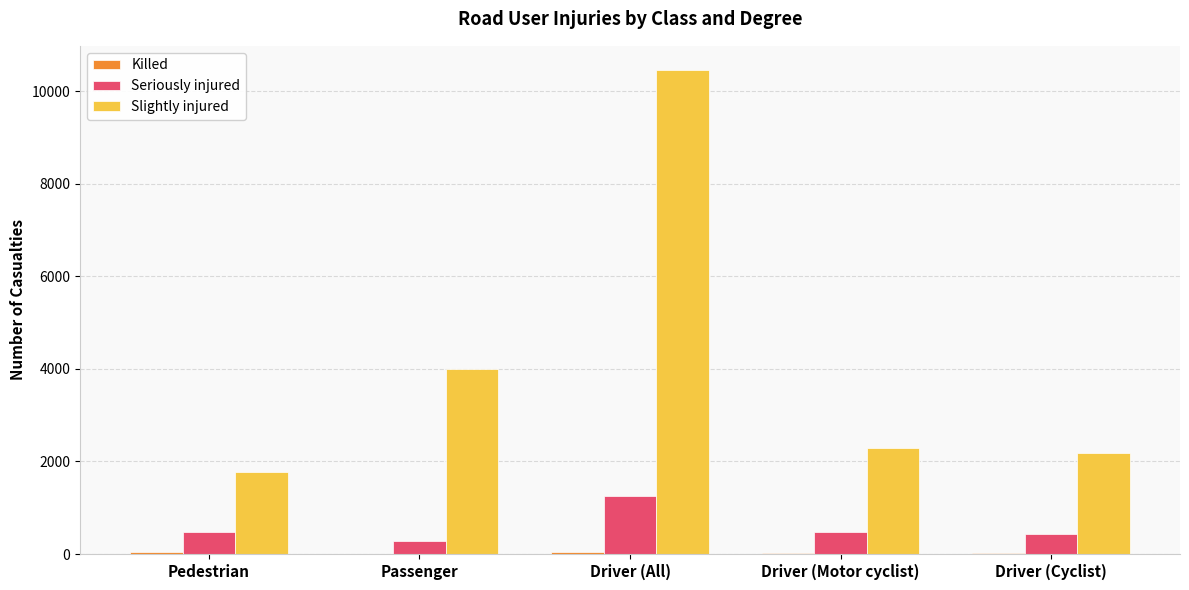

Which series changed the most between Pedestrian and Passenger?

Slightly injured